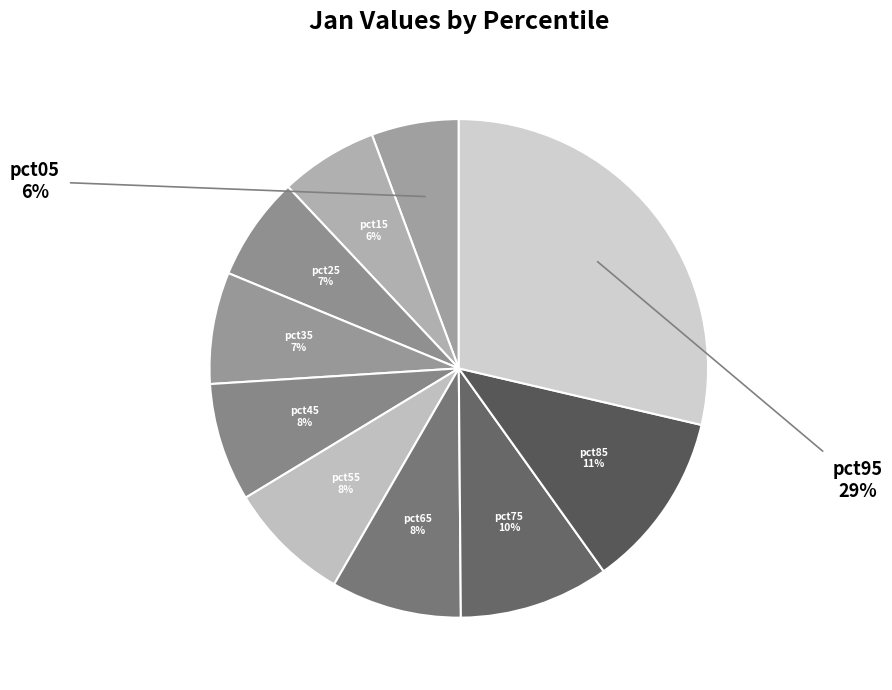

Is there any slice that represents more than half of the pie?

No